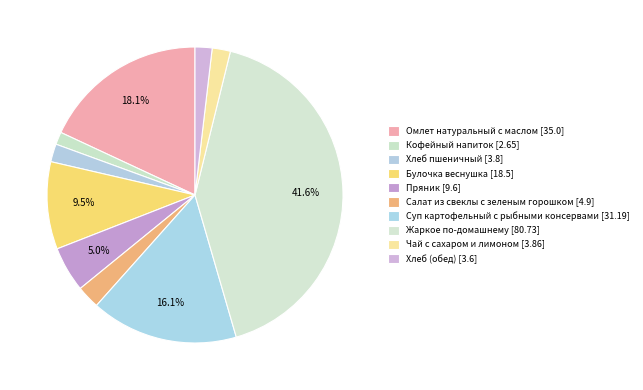

To the nearest percent, what percentage of the pie is Чай с сахаром и лимоном?

2%